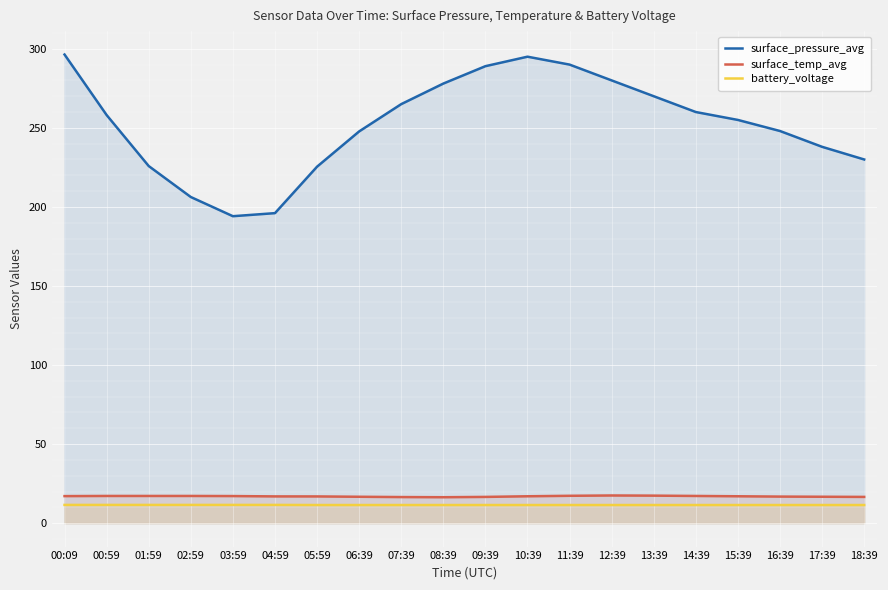

Which series changed the most between 04:59 and 16:39?

surface_pressure_avg